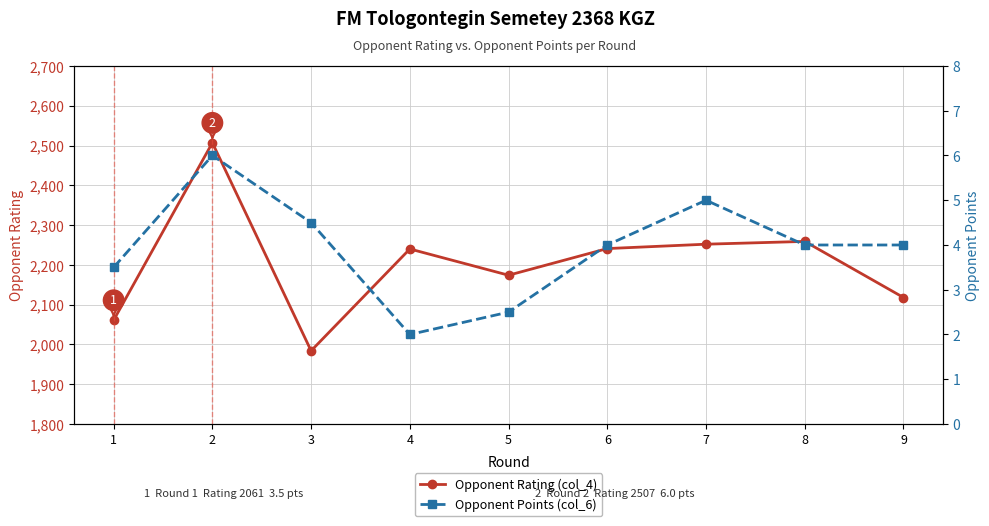

True or false: Opponent Rating (col_4) and Opponent Points (col_6) intersect in this chart.

False